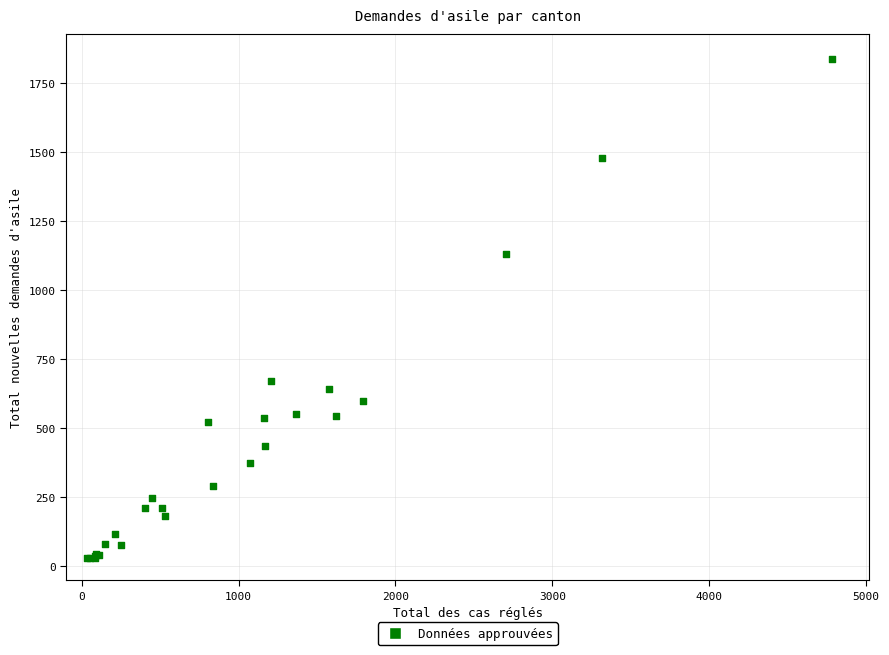

What Y value in the scatter plot is closest to 934?

1130